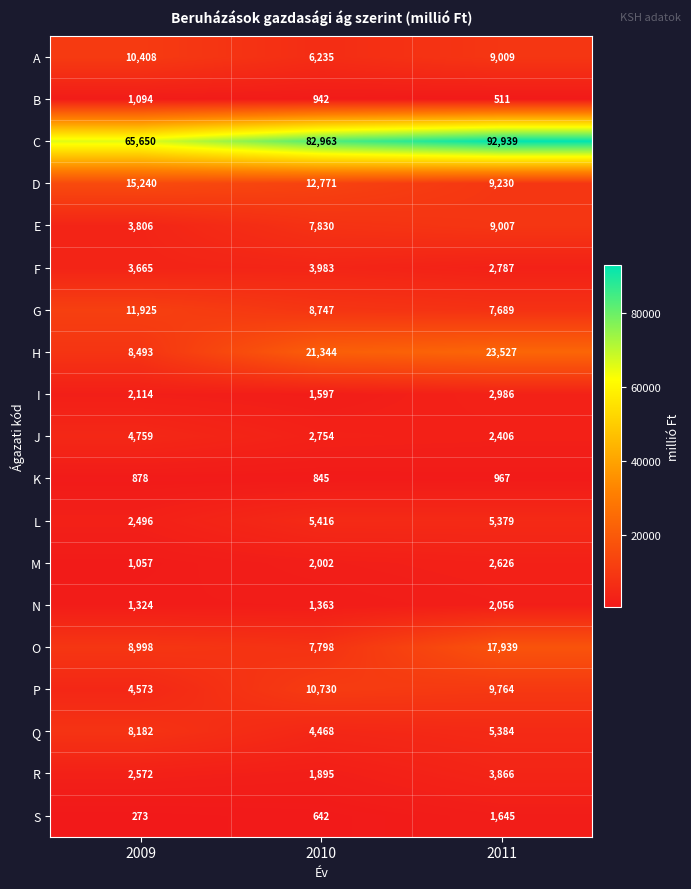

What is the difference between the highest and lowest values at 2011?

92428